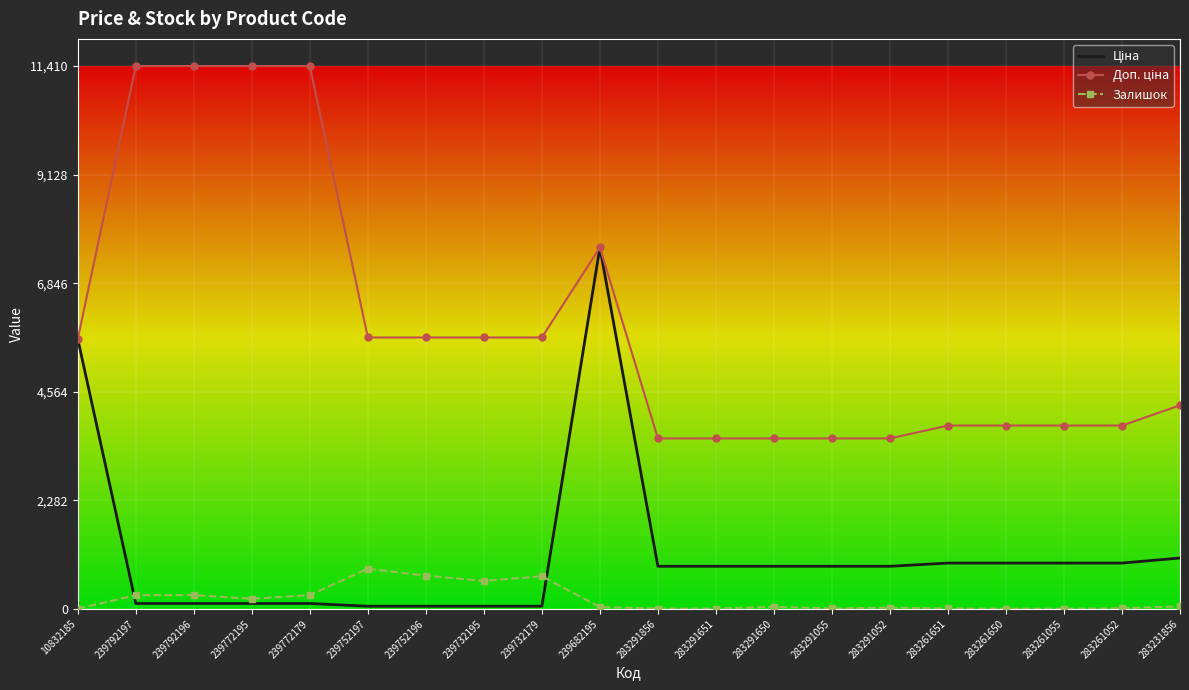

True or false: Залишок has a value of 686.0 at 239732179.

True